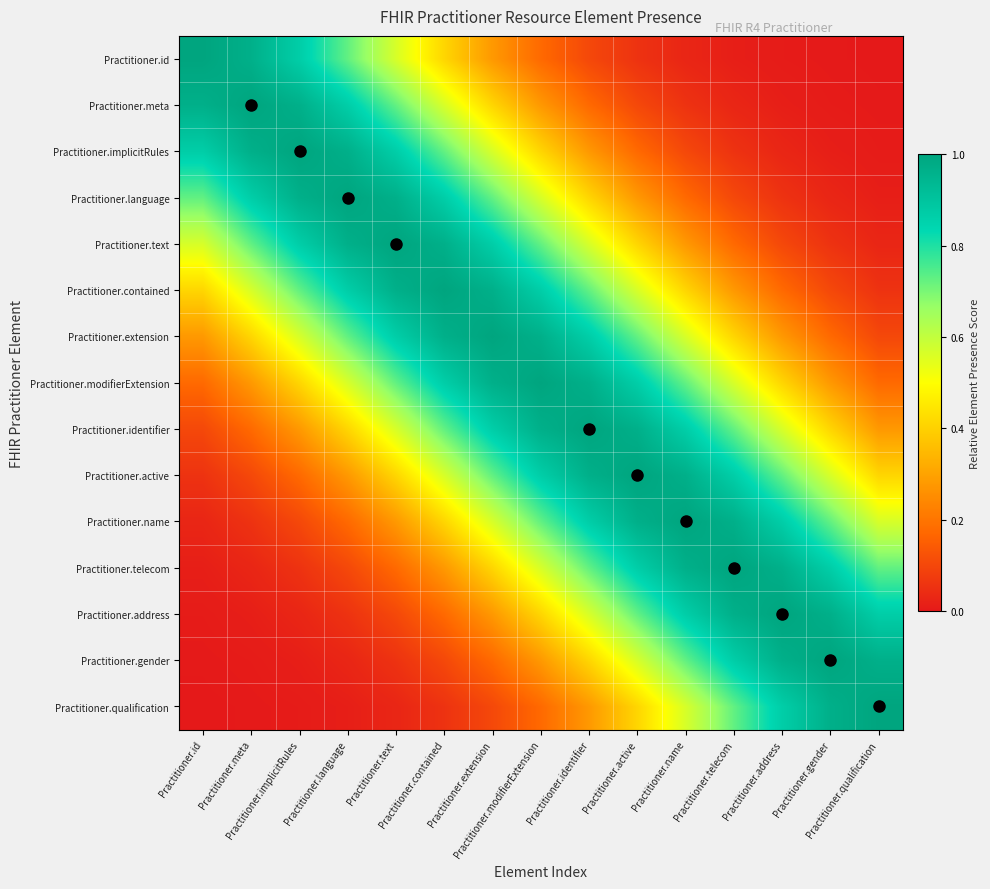

Which series changed the most between Practitioner.contained and Practitioner.name?

Practitioner.language